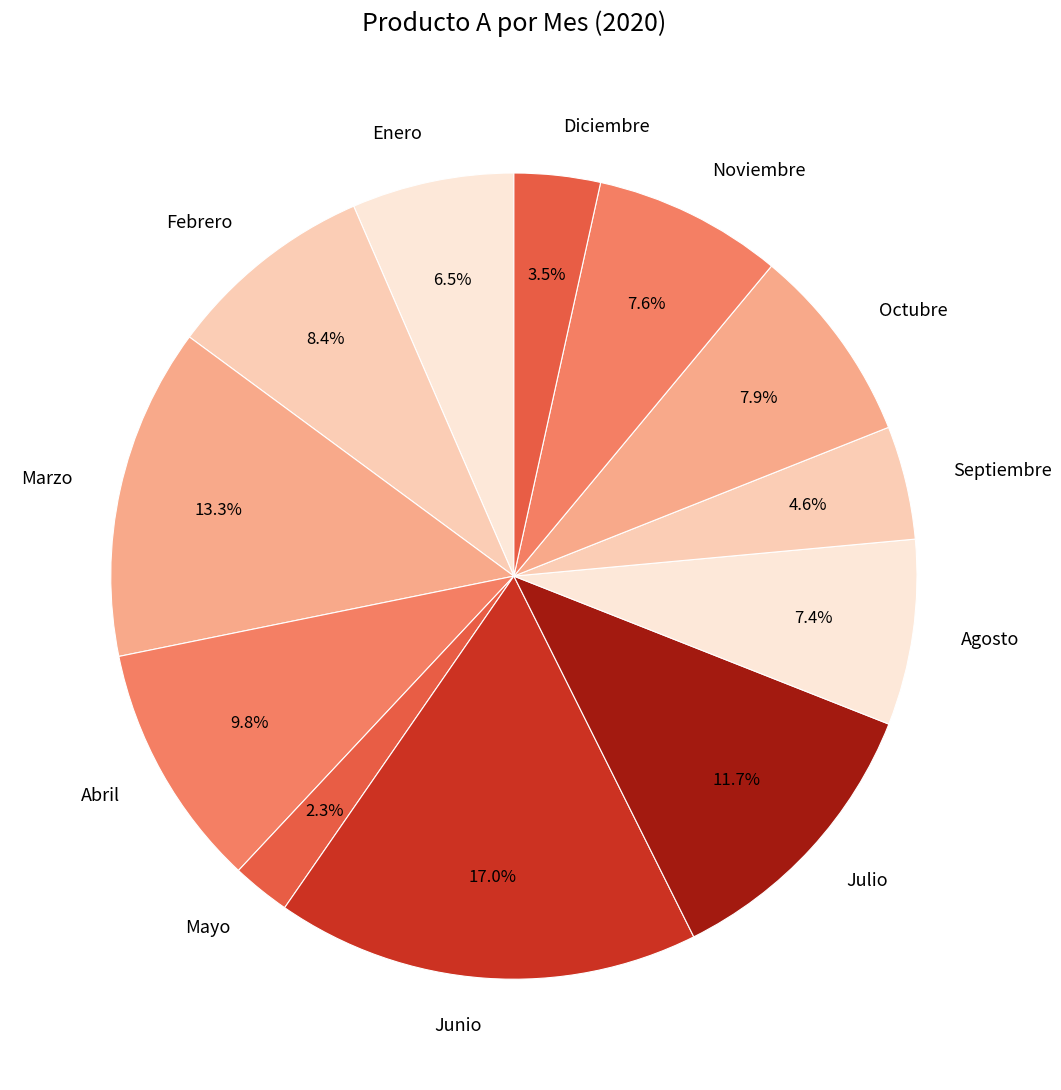

Which category has the biggest portion of the pie?

Junio